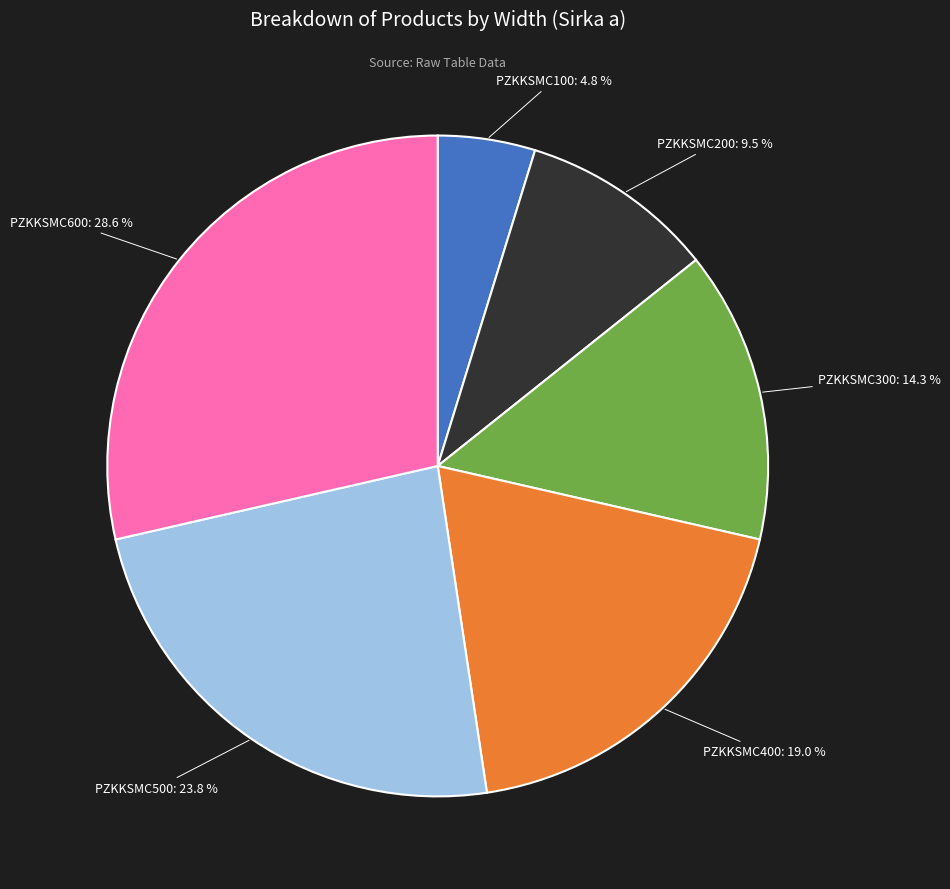

Between PZKKSMC200 and PZKKSMC300, which is larger?

PZKKSMC300